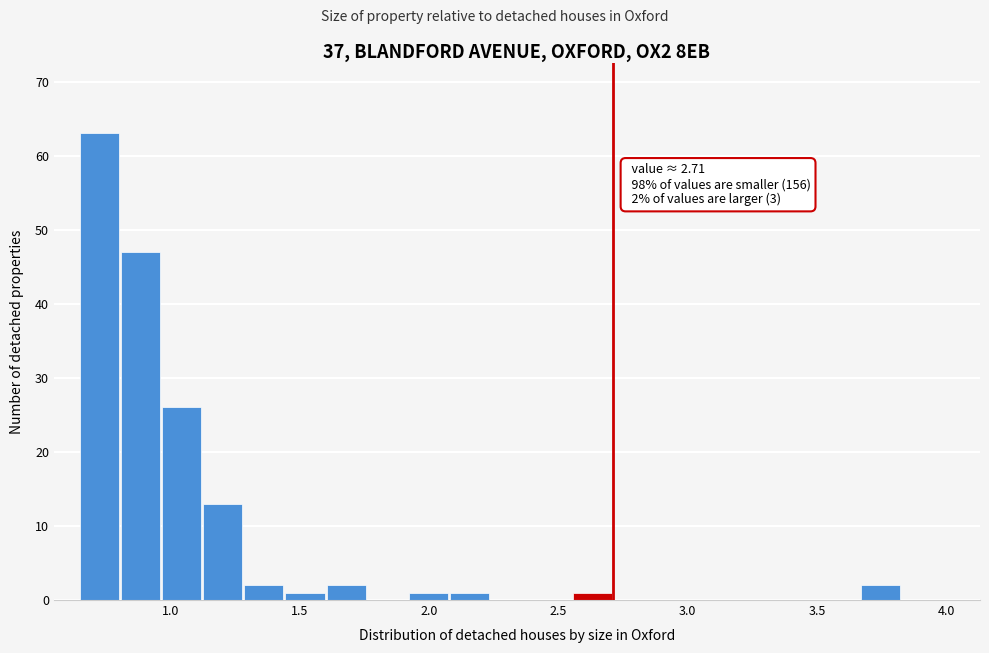

Read against the x-axis, roughly where is the centre of the tallest bar?

0.75